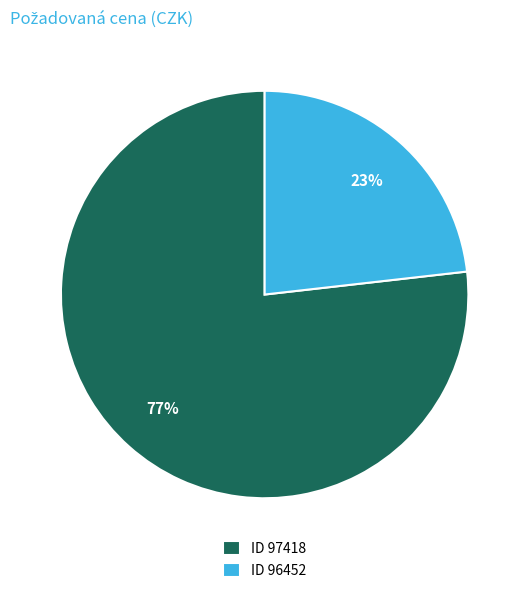

What is the majority slice?

ID 97418